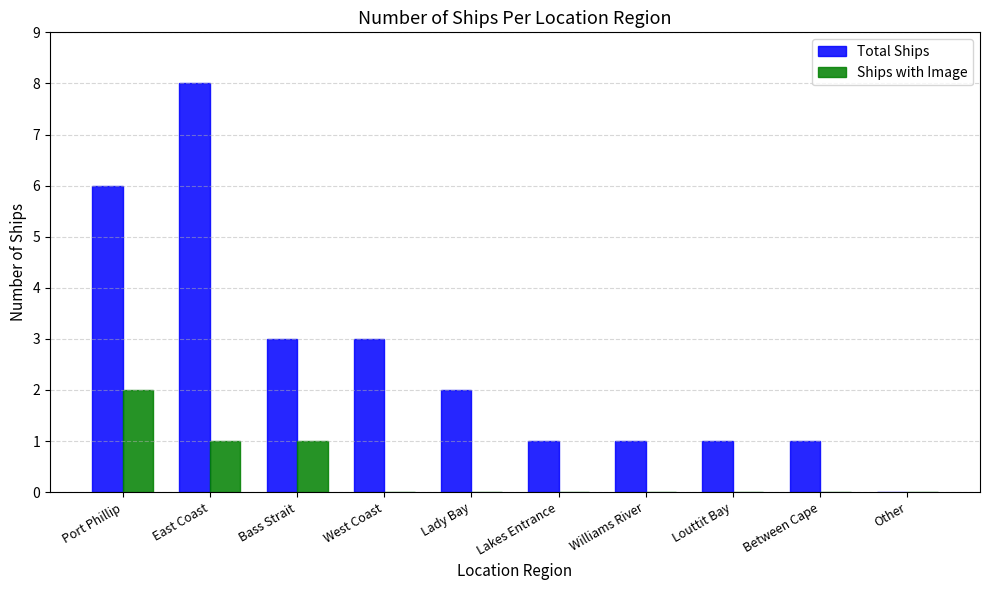

Which label corresponds to the largest value in the chart?

East Coast